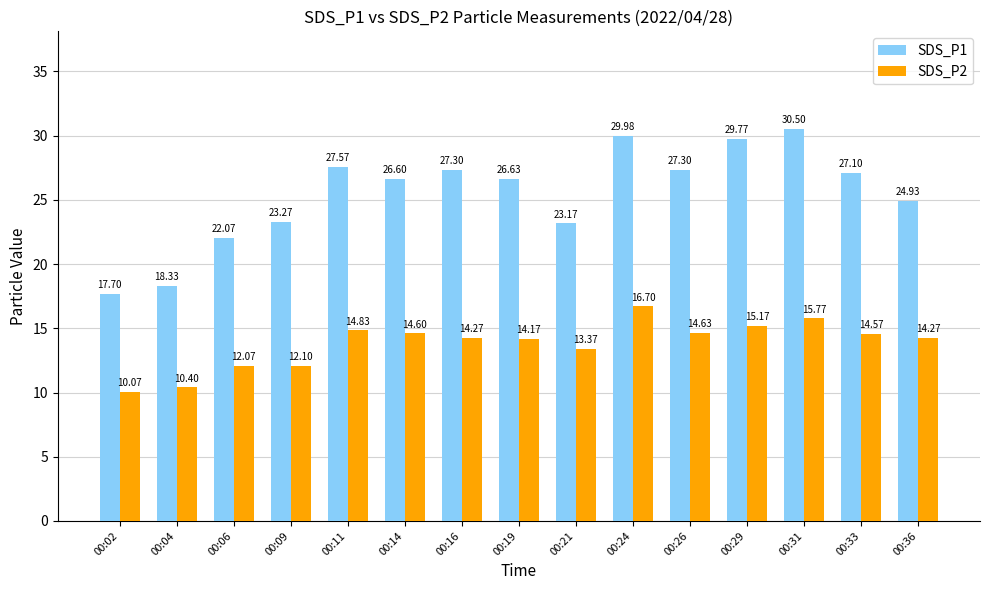

What is the maximum value for SDS_P2?

16.7